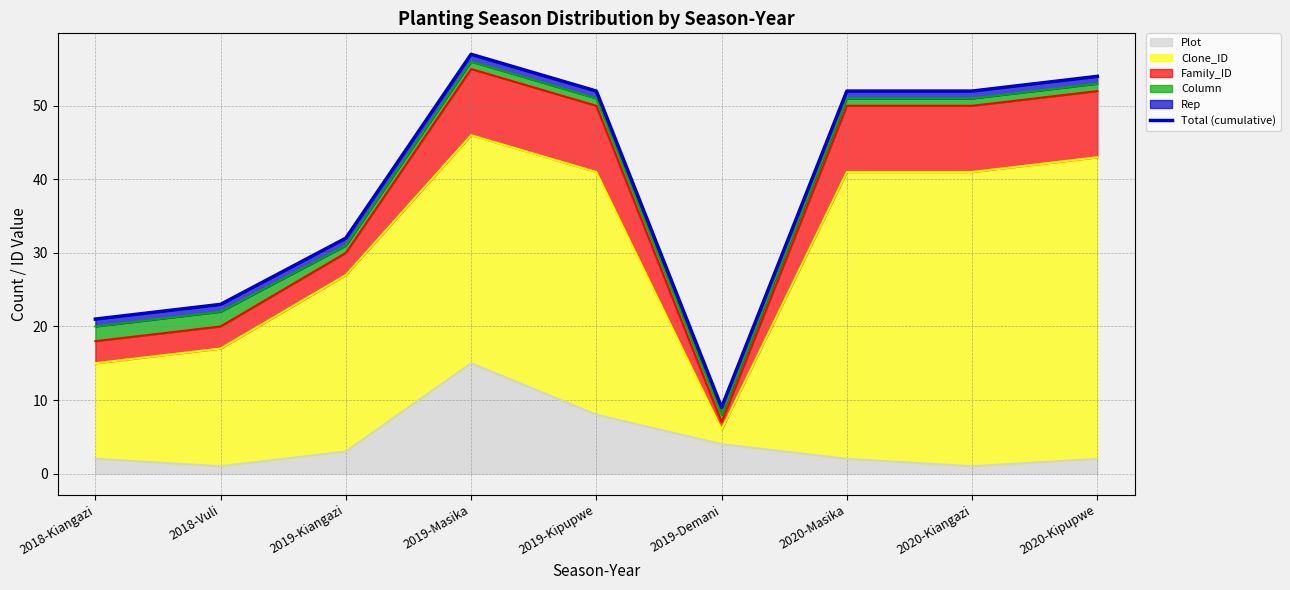

What is the label of the 6th point from the left?

2019-Demani